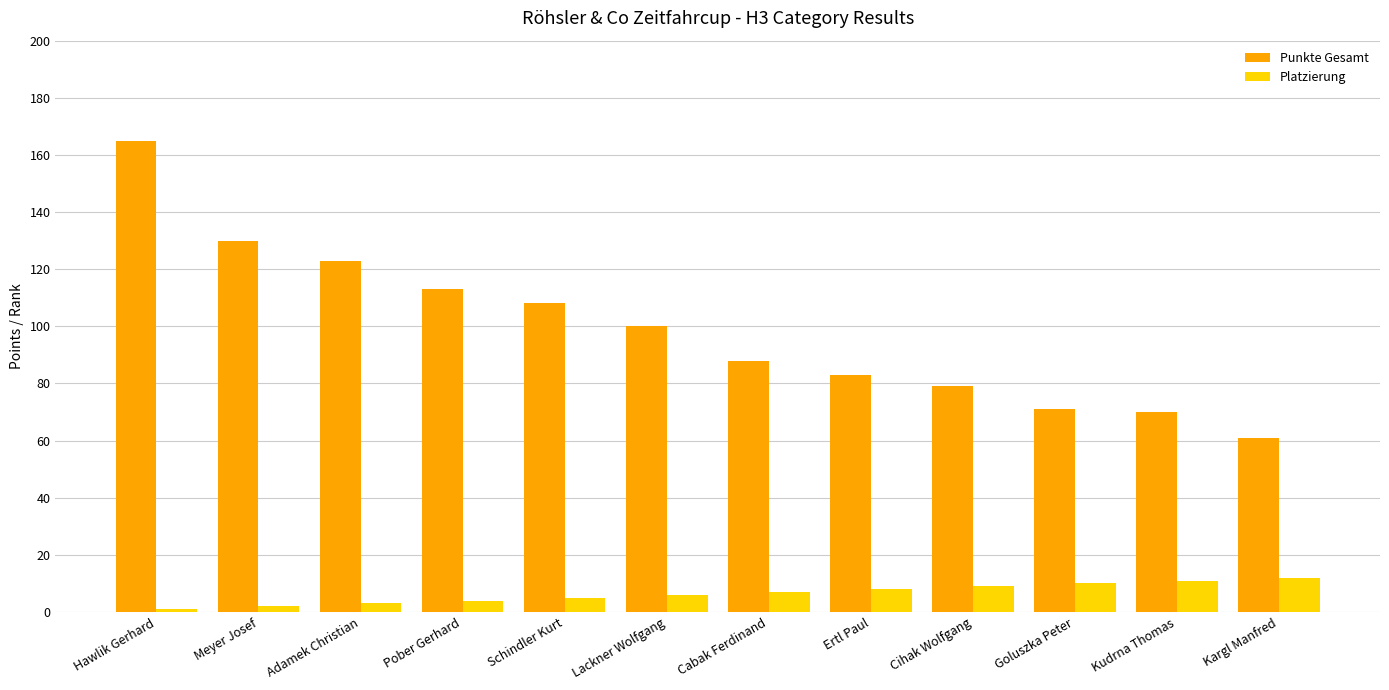

Which series has the widest spread of values?

Punkte Gesamt